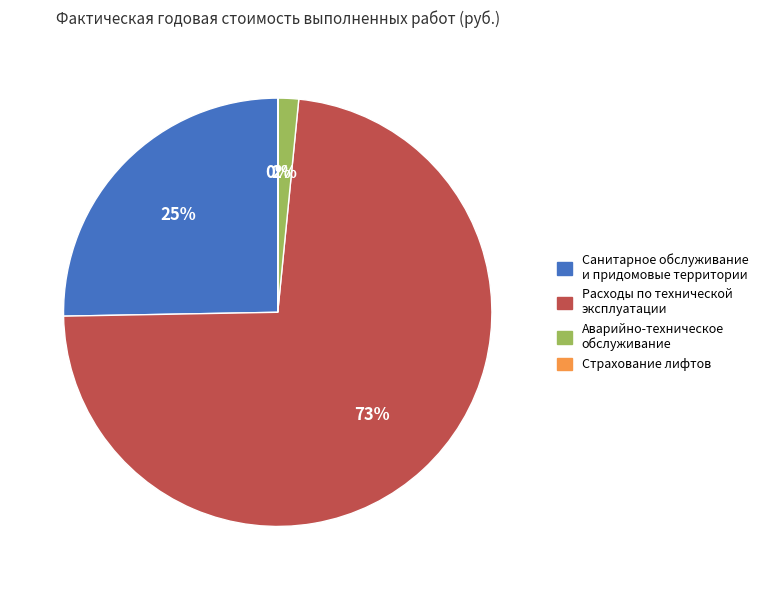

Is there a majority slice in this chart?

Yes